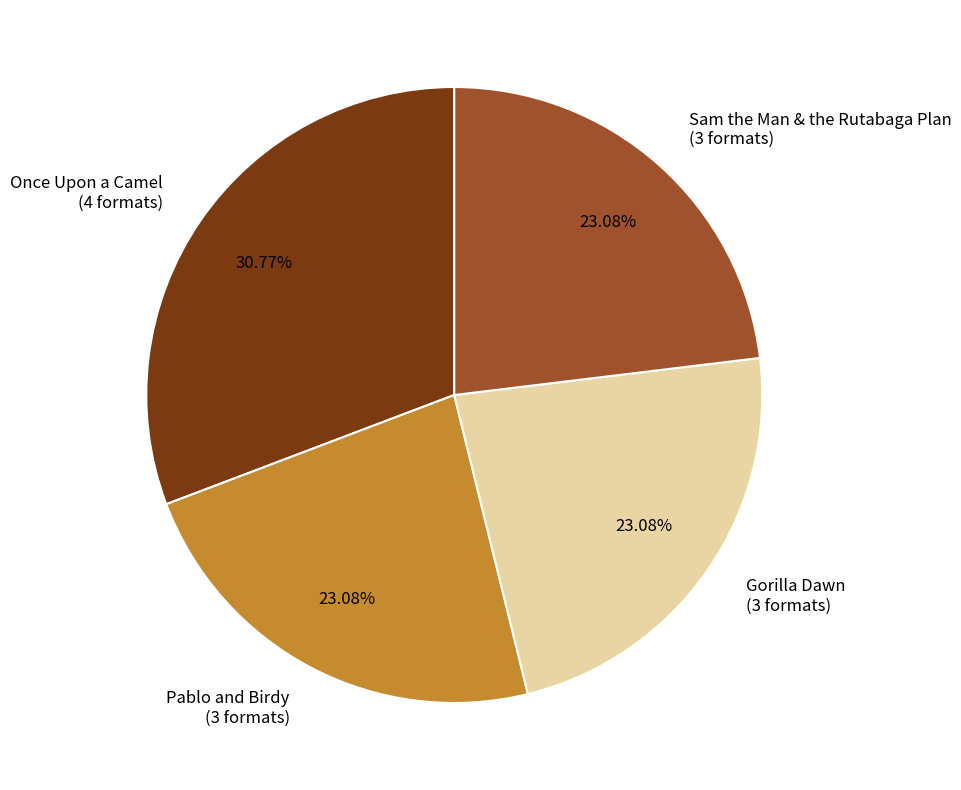

What is the largest slice in the pie chart?

Once Upon a Camel